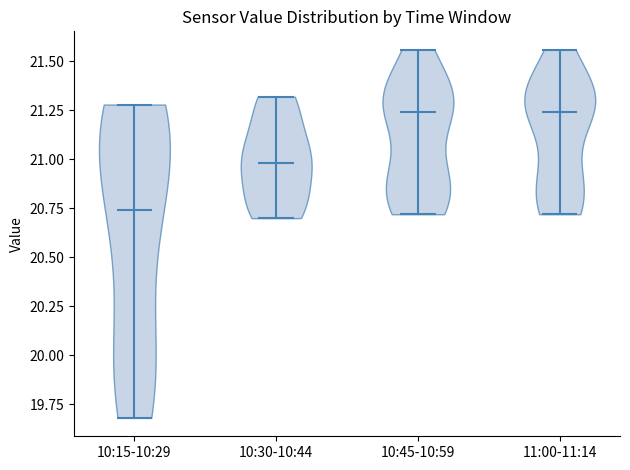

Reading left to right, read every violin against the y-axis: where its median line is, and the lowest and highest points it reaches. The values are not printed on the chart, so give them approximately, as read against the axis.

10:15-10:29: median line 20.75, lowest point 19.70, highest point 21.30
10:30-10:44: median line 21.00, lowest point 20.70, highest point 21.30
10:45-10:59: median line 21.25, lowest point 20.70, highest point 21.55
11:00-11:14: median line 21.25, lowest point 20.70, highest point 21.55